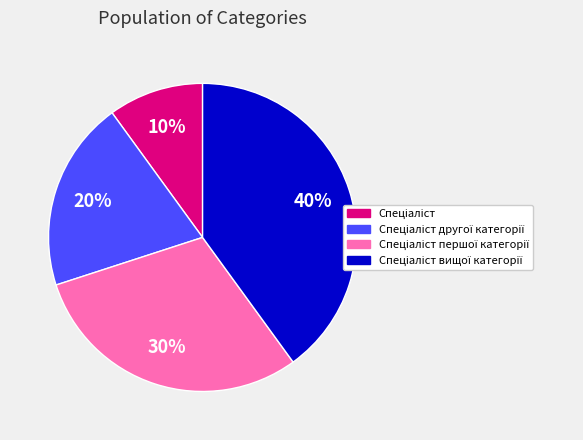

How many segments does this pie chart have?

4